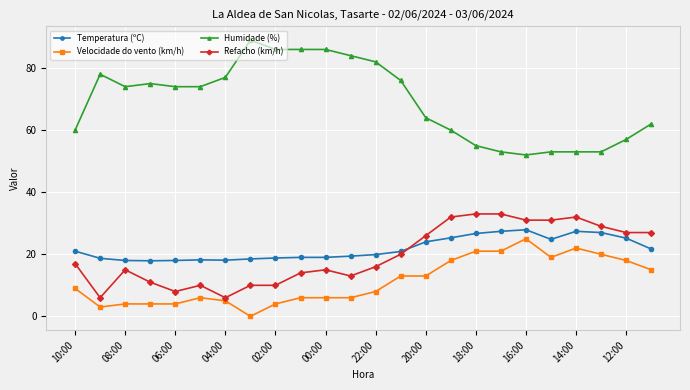

True or false: Humidade (%) and Velocidade do vento (km/h) cross at least once.

False